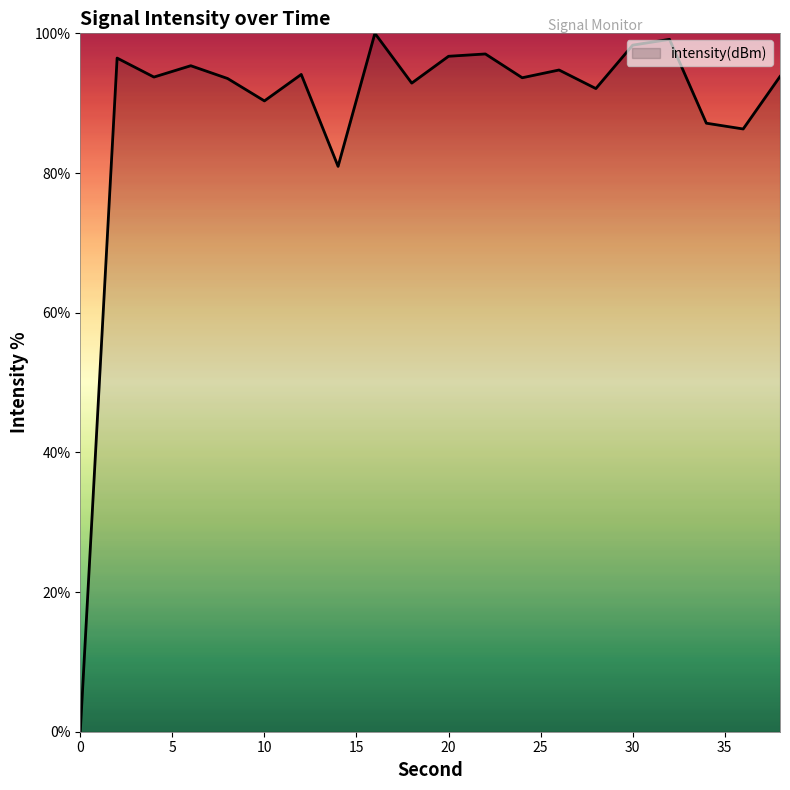

What is the difference between the maximum and minimum values?

100.0